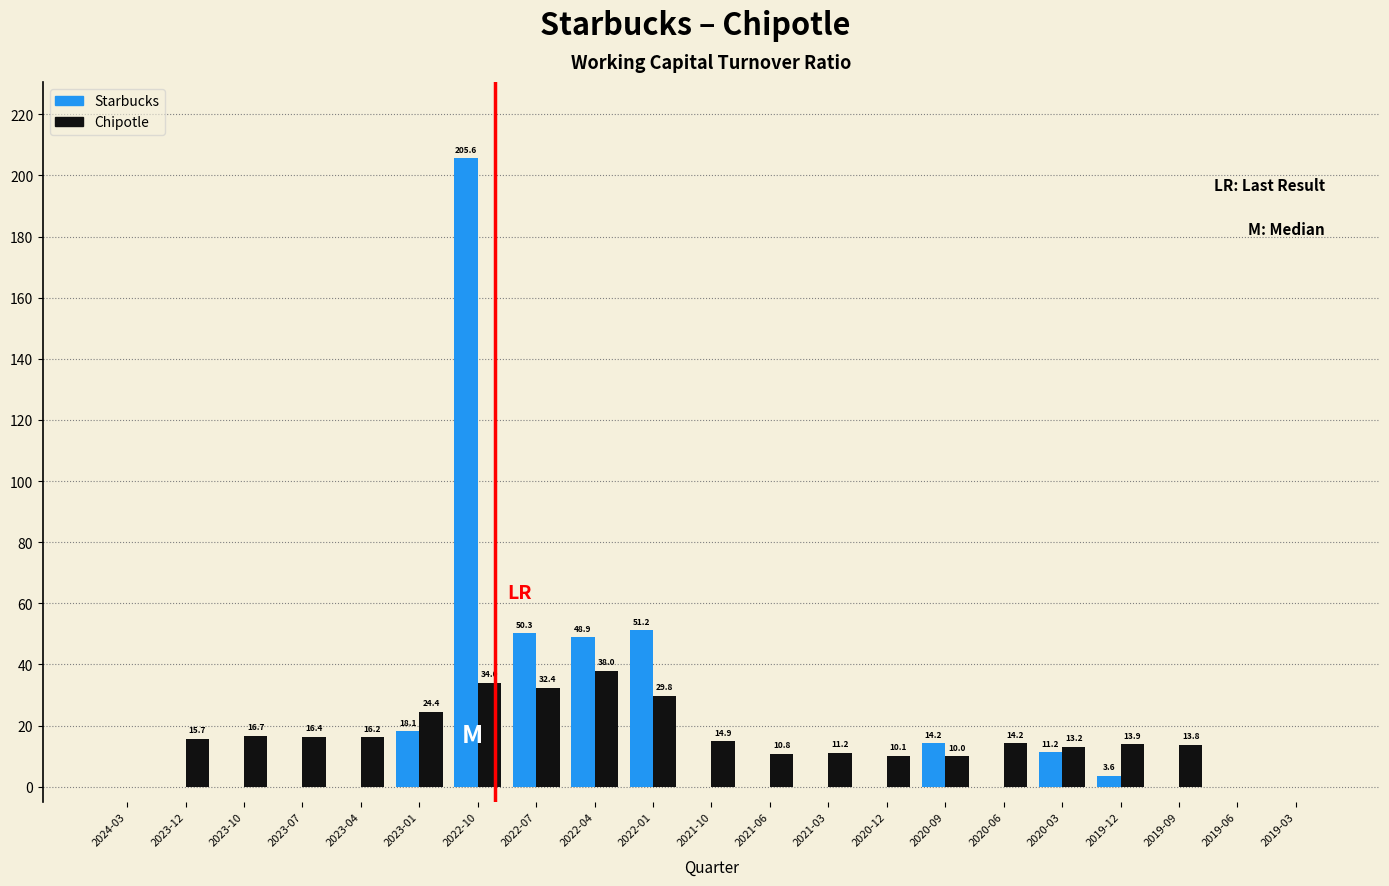

The value of Starbucks at 2023-10 is -77.6. True or false?

False